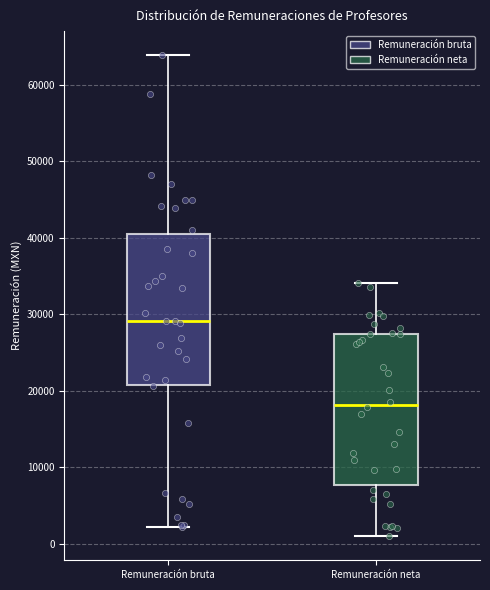

Which box's median line is the lowest?

Remuneración neta